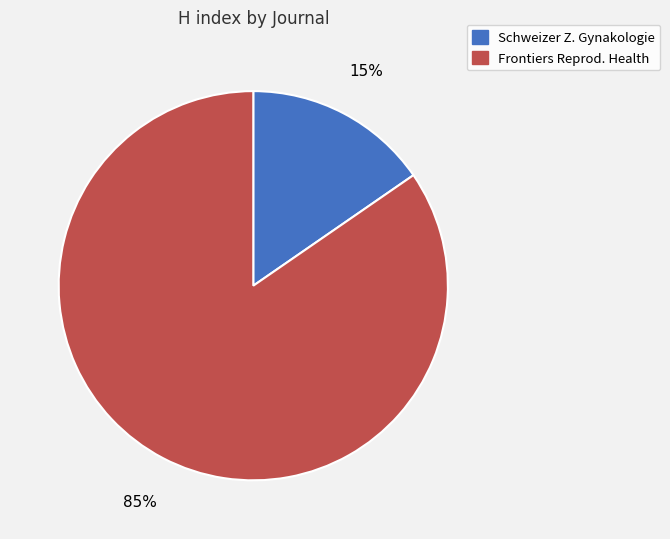

To the nearest percent, what is the average slice percentage?

50%